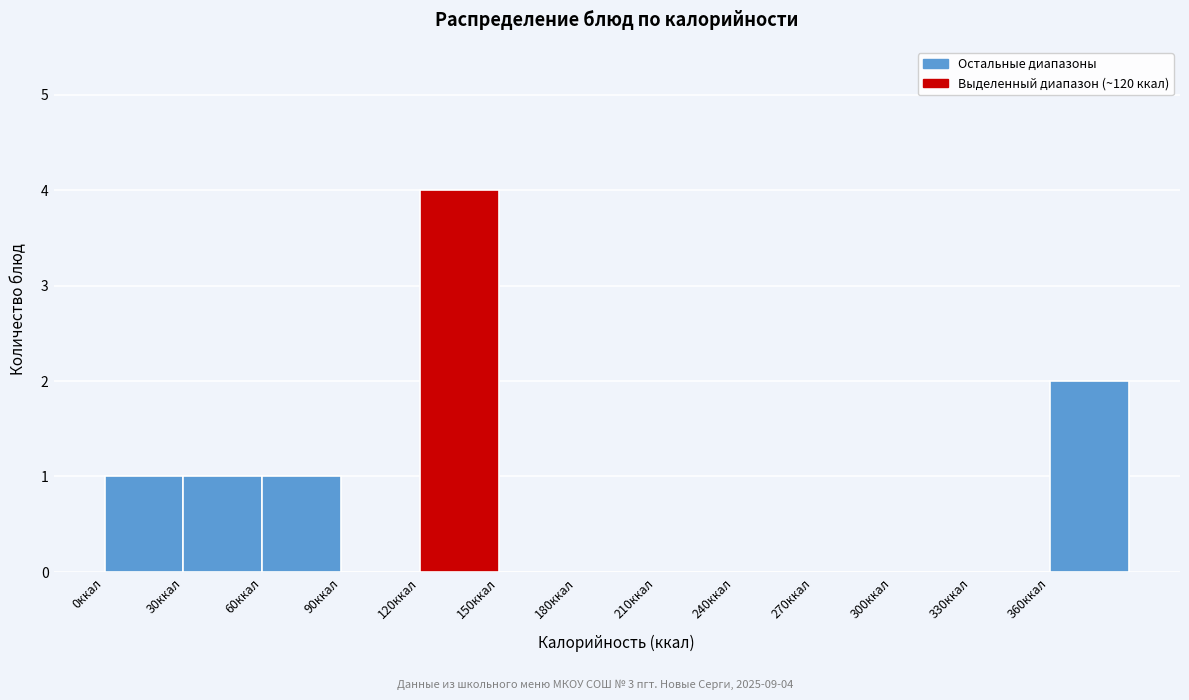

Which range on the x-axis has the tallest bar?

120 to 150